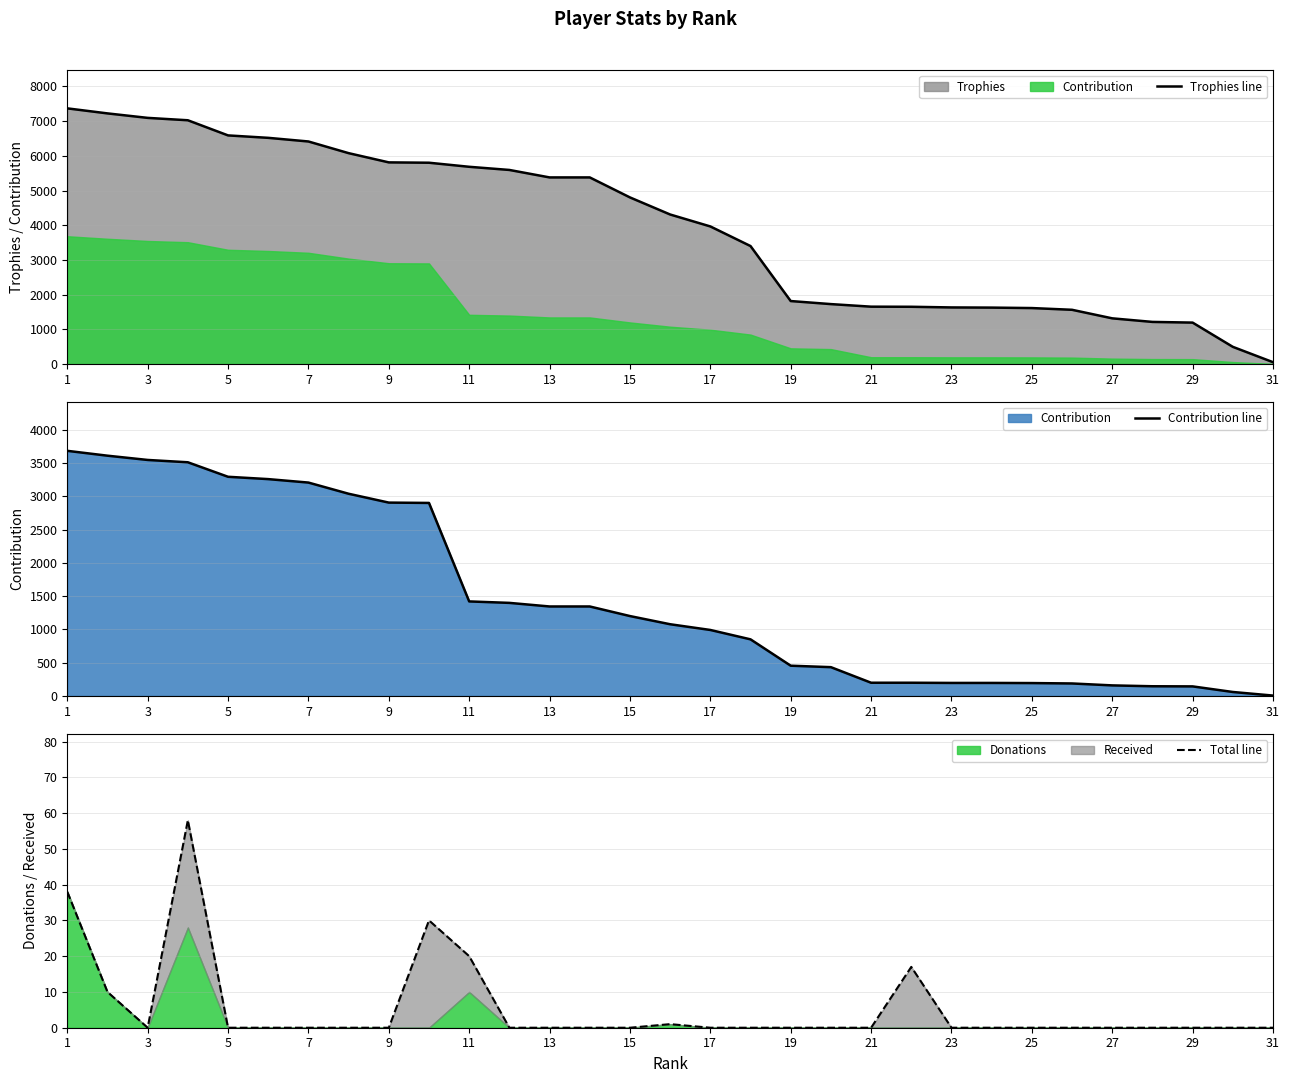

True or false: Total line and Trophies line intersect in this chart.

False